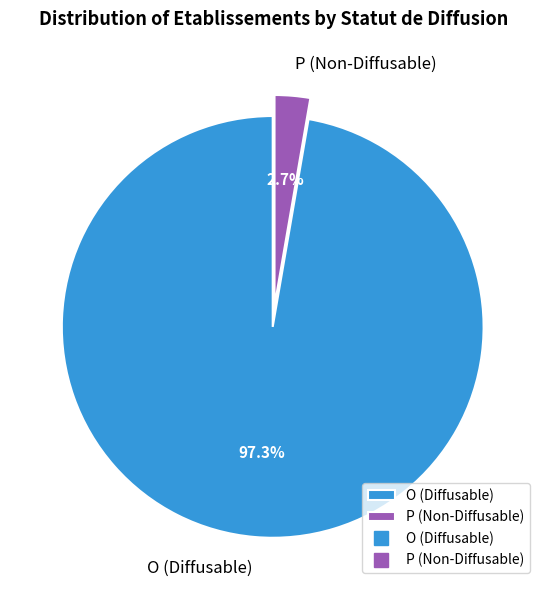

Rank the categories by value from highest to lowest.

O, P